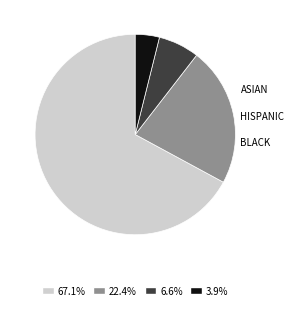

Does any single category account for the majority?

Yes